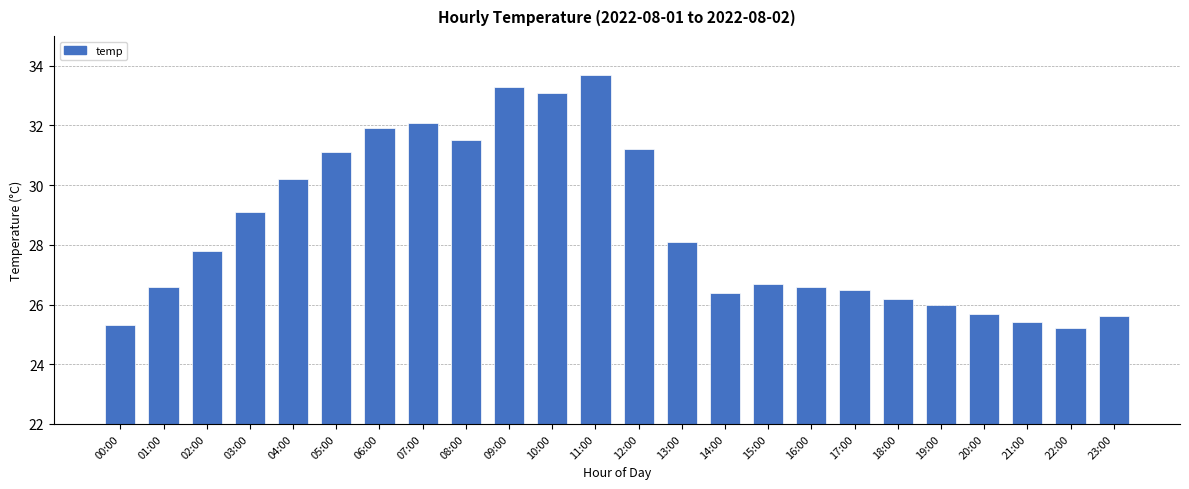

What is the value of the 22nd bar from the left?

25.4